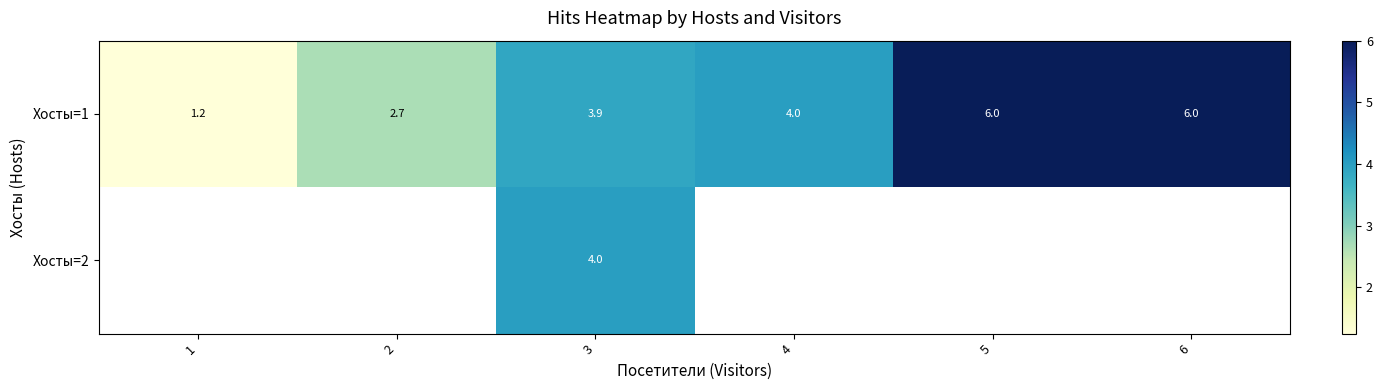

What is the smallest value displayed?

1.2